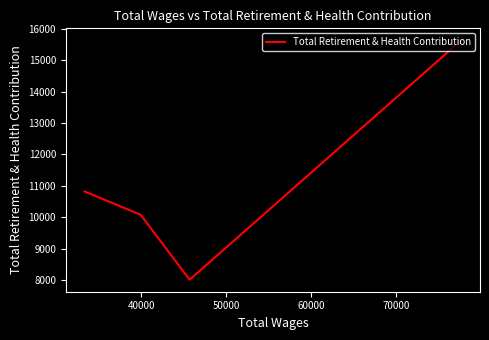

What is the sum of the values at 40000 and 50000?

18084